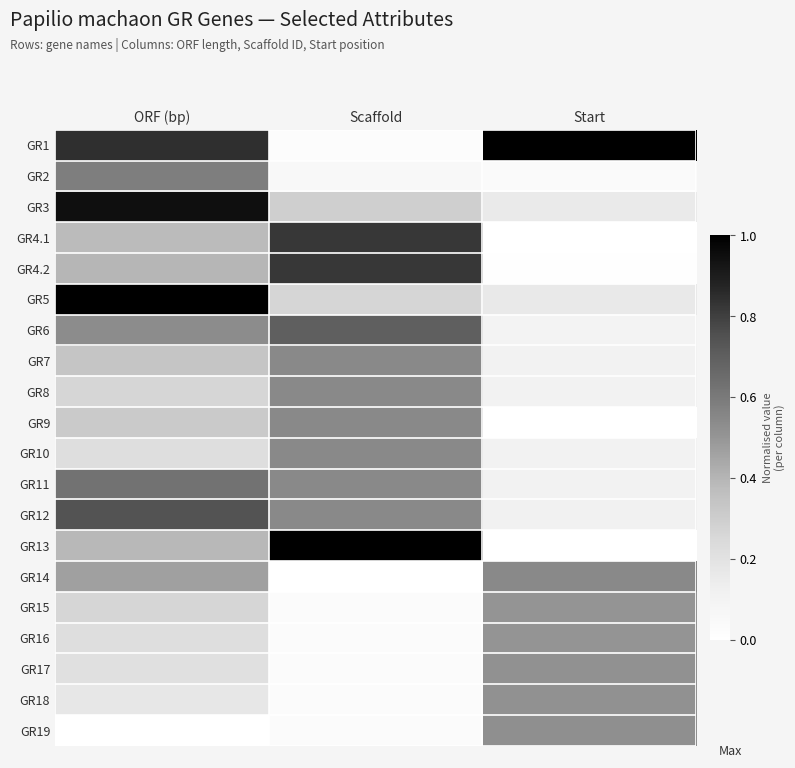

What is the total value across all series at Start?

5.1